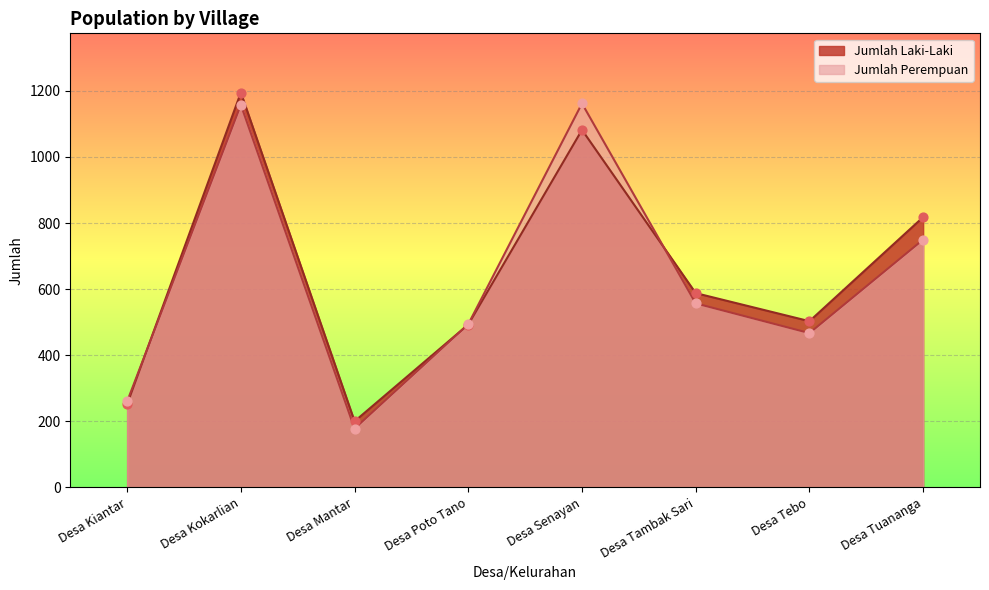

Which series contains the lowest Y value?

Jumlah Perempuan